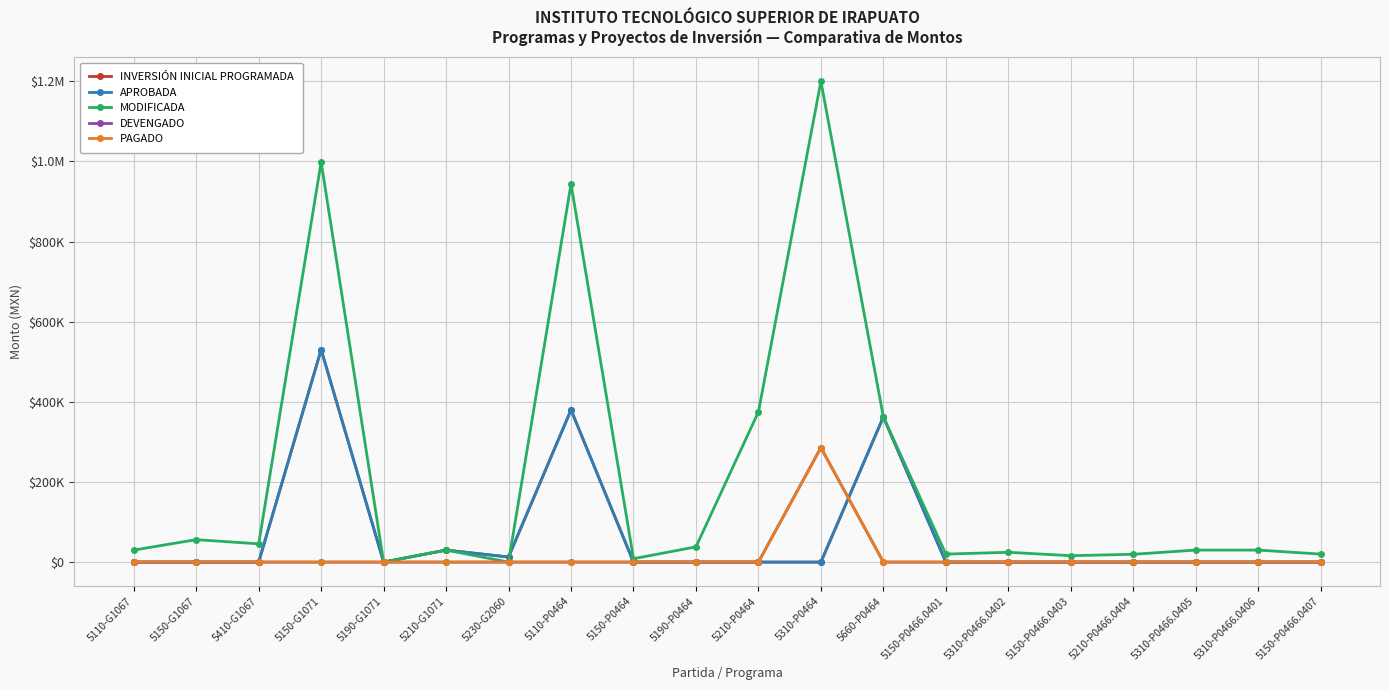

At which label is PAGADO closest to 142864?

5110-G1067